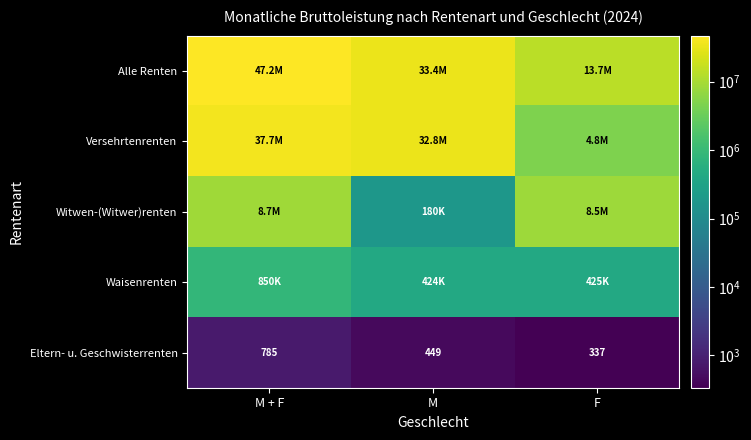

Where is Eltern- u. Geschwisterrenten nearest to the value 560?

M